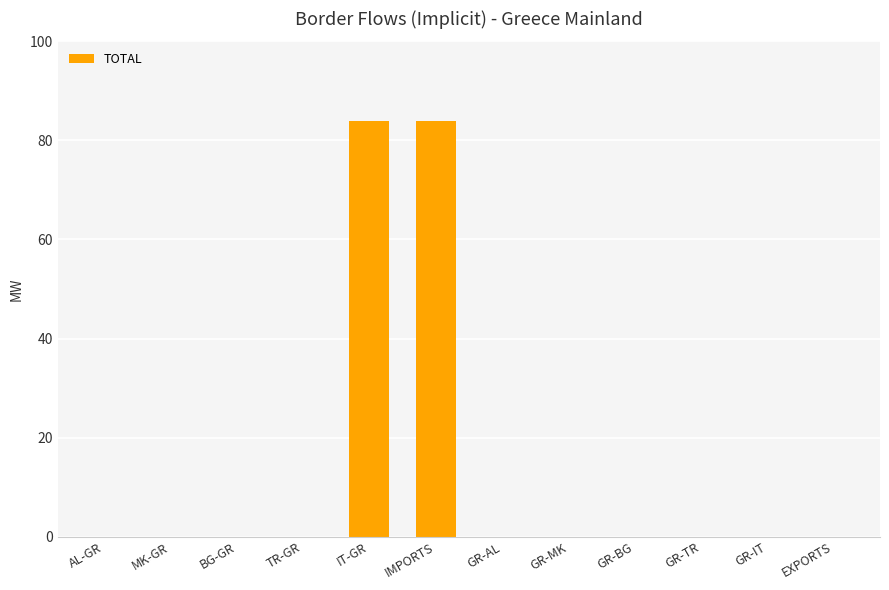

Reading left to right, transcribe all the data shown in this chart.

0.0	0.0	0.0	0.0	83.9	83.9	0.0	0.0	0.0	0.0	0.0	0.0